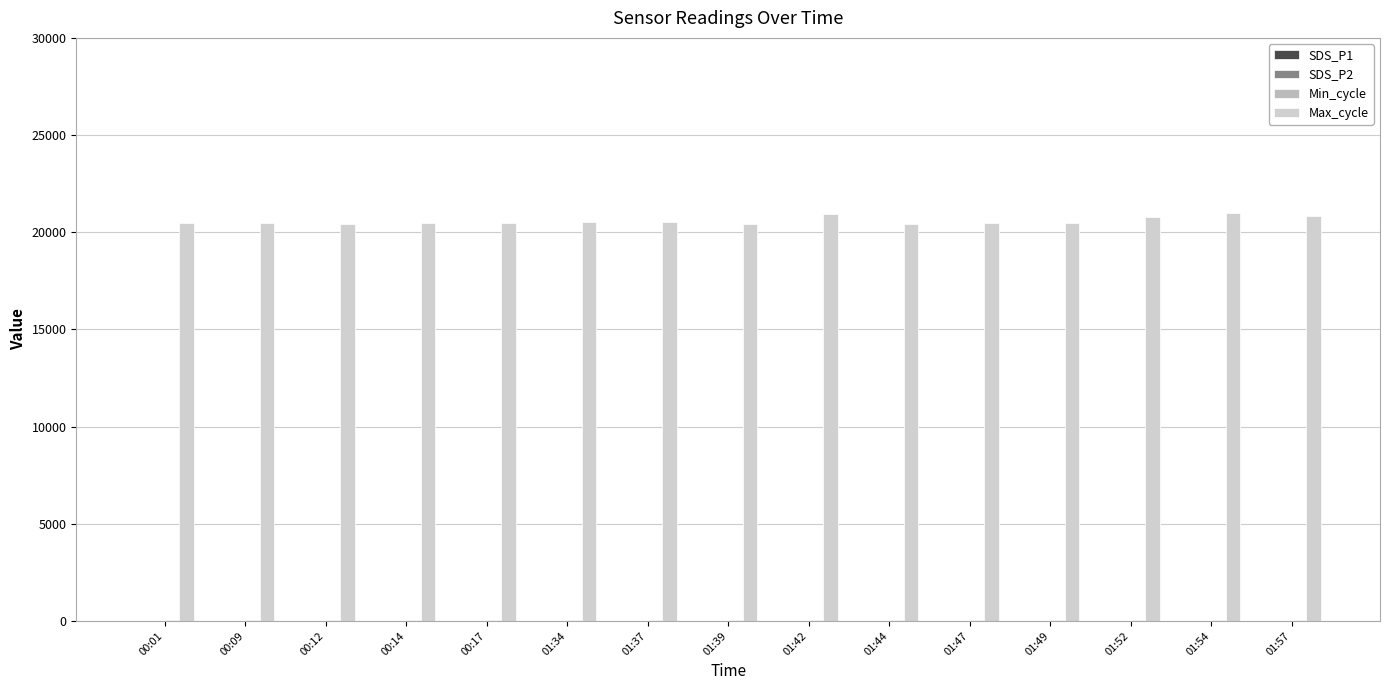

How many distinct data groups are displayed?

4